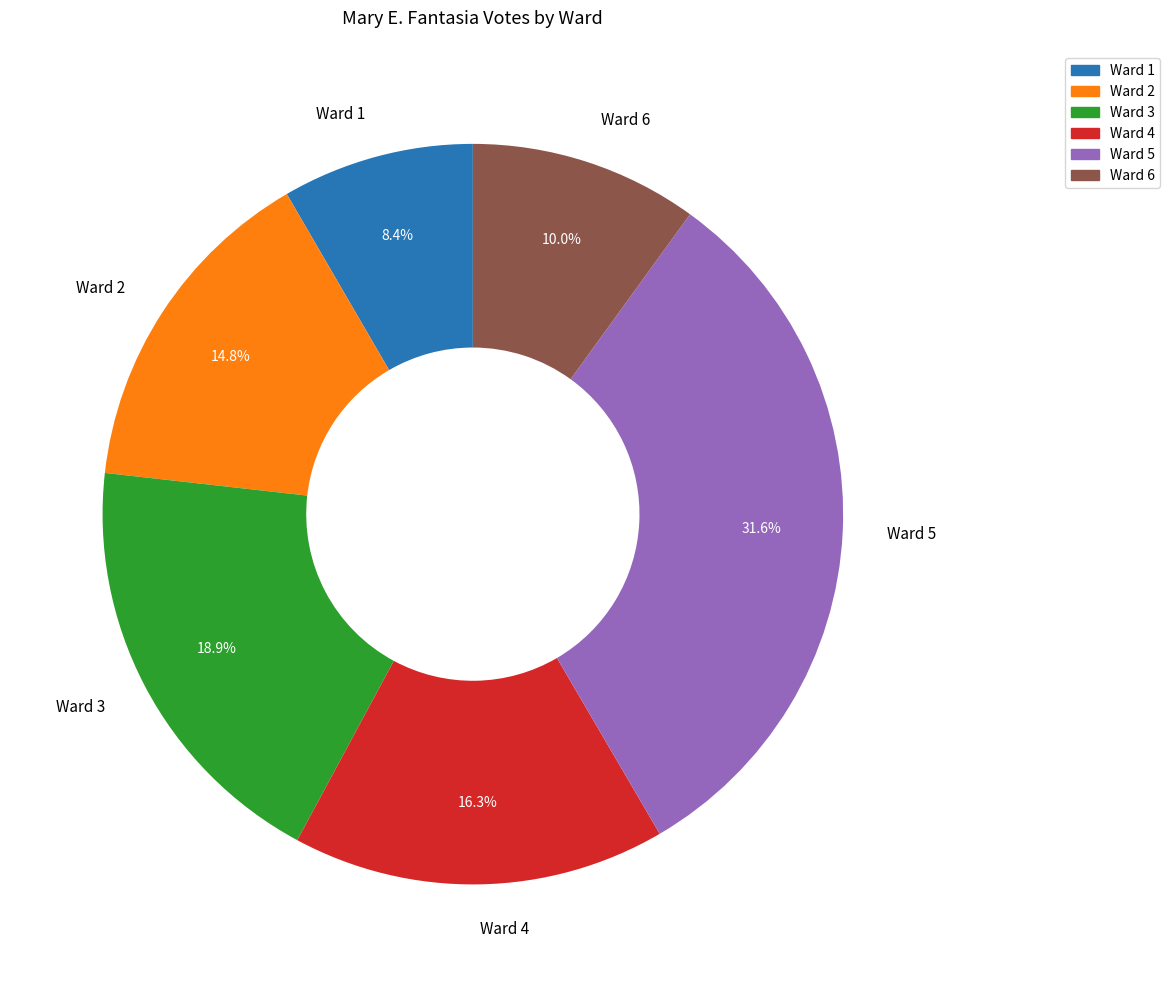

Is the sum of Ward 6 and Ward 1 greater than half?

No